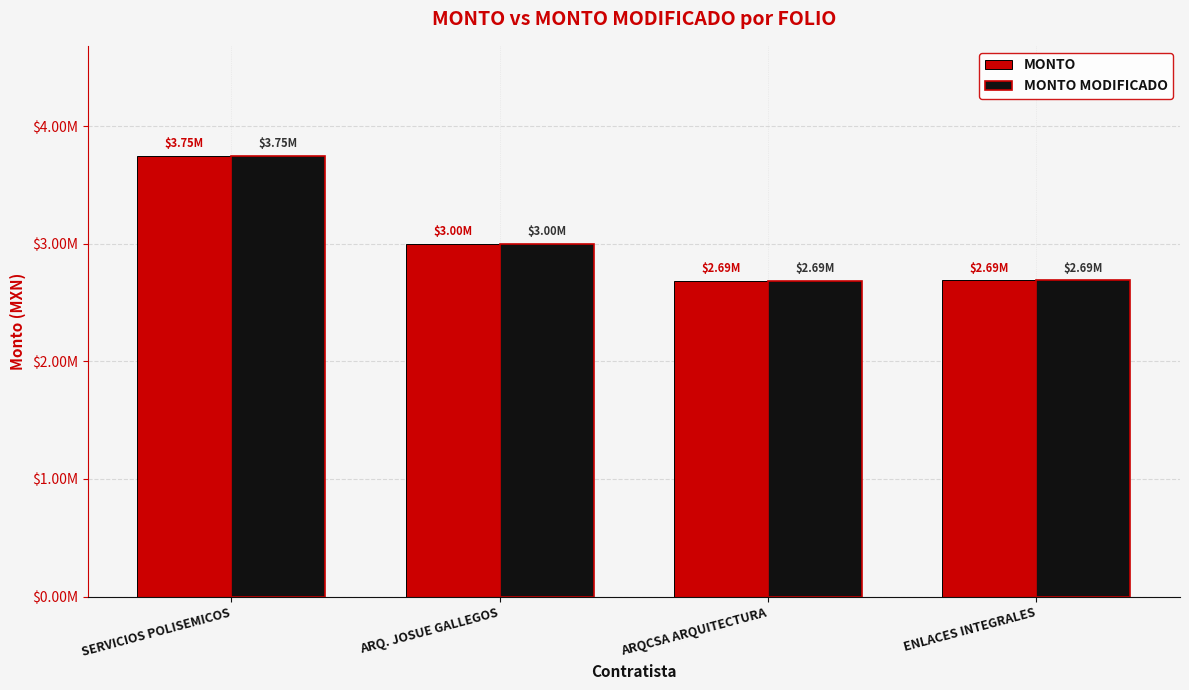

What is the label of the 2nd bar from the left?

ARQ. JOSUE GALLEGOS